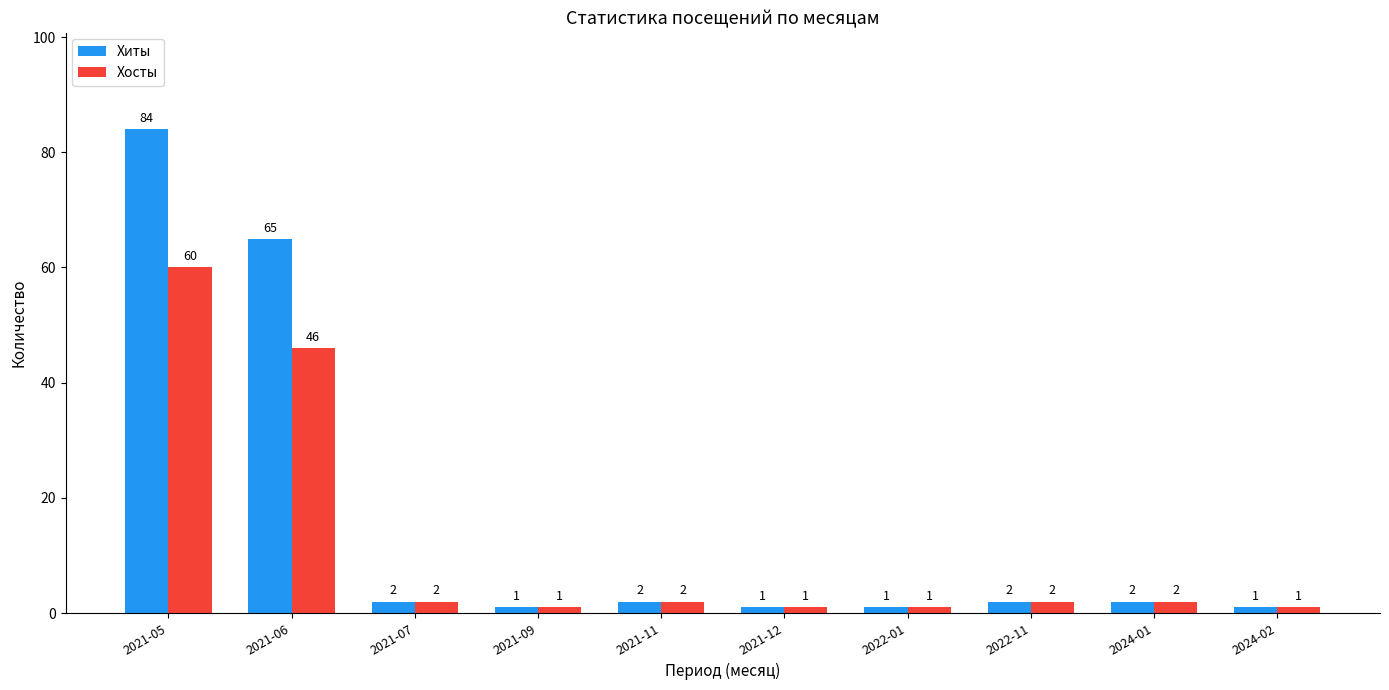

Where is Хиты nearest to the value 42?

2021-06